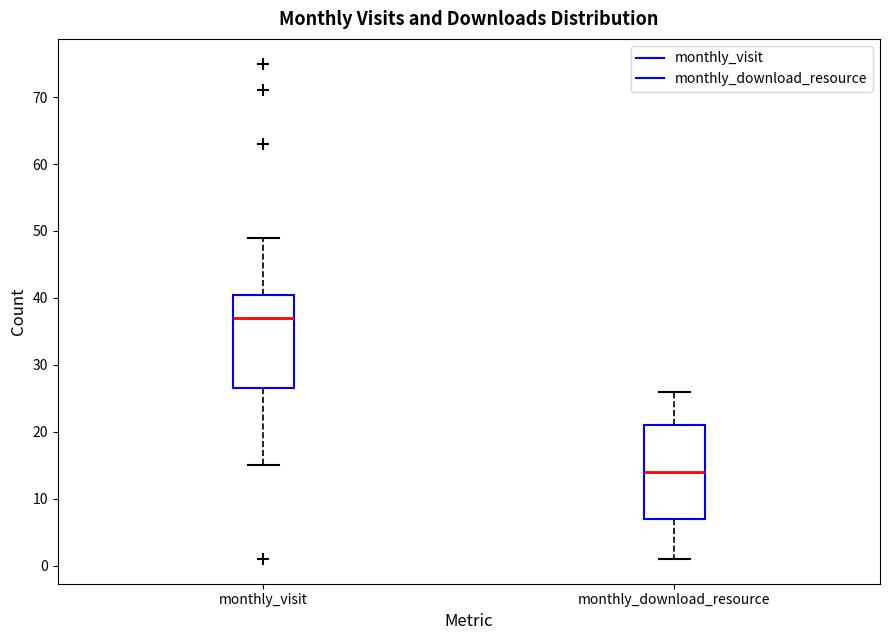

Reading left to right, read every box against the y-axis: the position of its median line, the range the box covers, and the ends of its whiskers. The values are not printed on the chart, so give them approximately, as read against the axis.

monthly_visit: median 37, box 27 to 41, whiskers 15 to 49
monthly_download_resource: median 14, box 7 to 21, whiskers 1 to 26